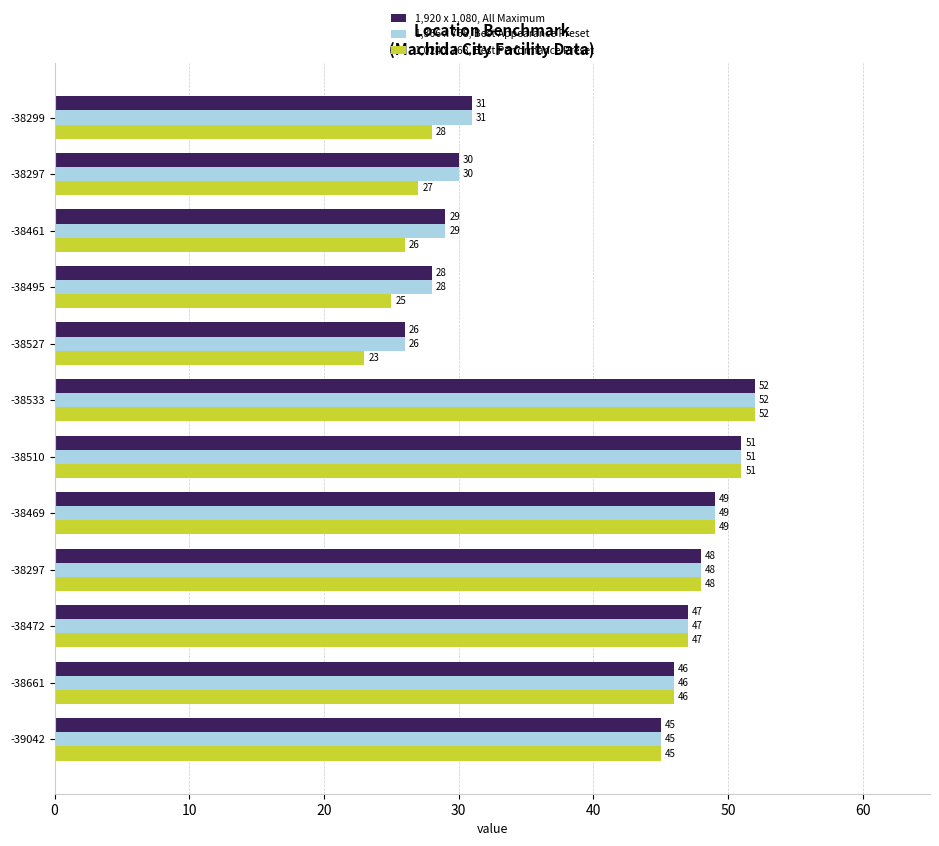

How many categories are shown in the chart?

12